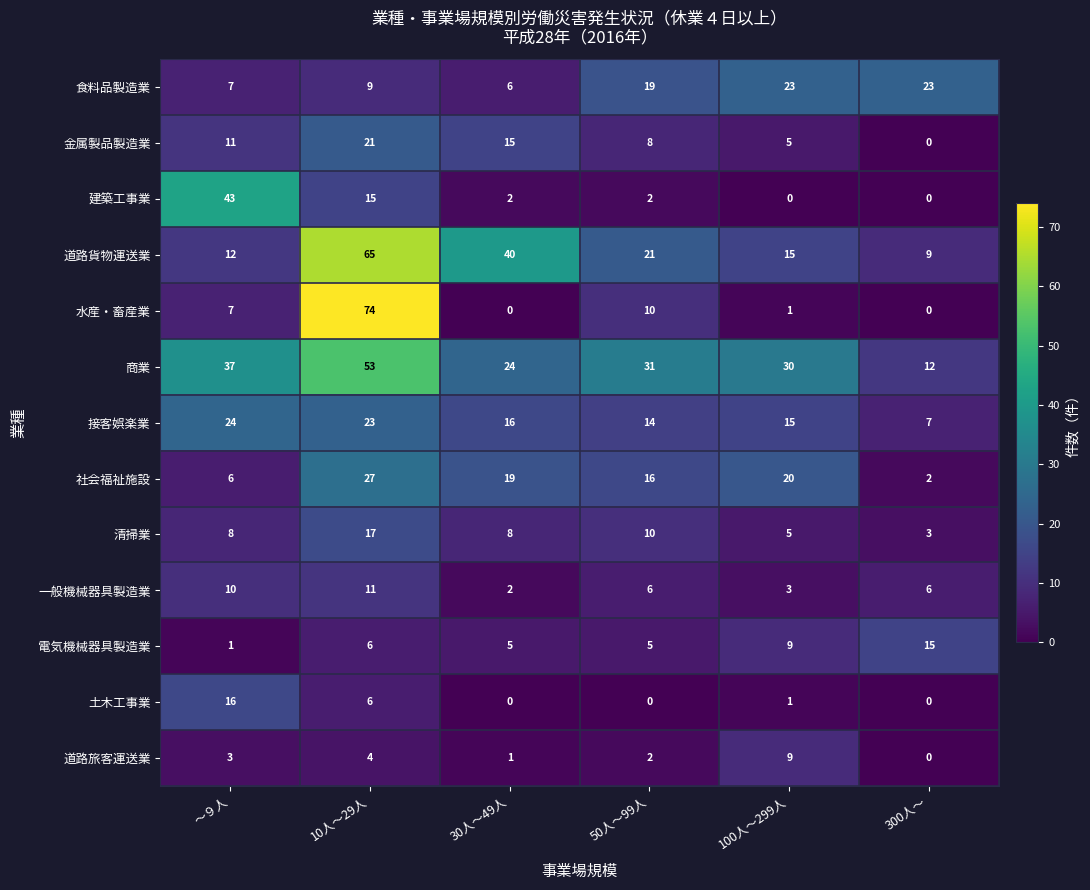

Where is 道路旅客運送業 nearest to the value 4?

10人～29人